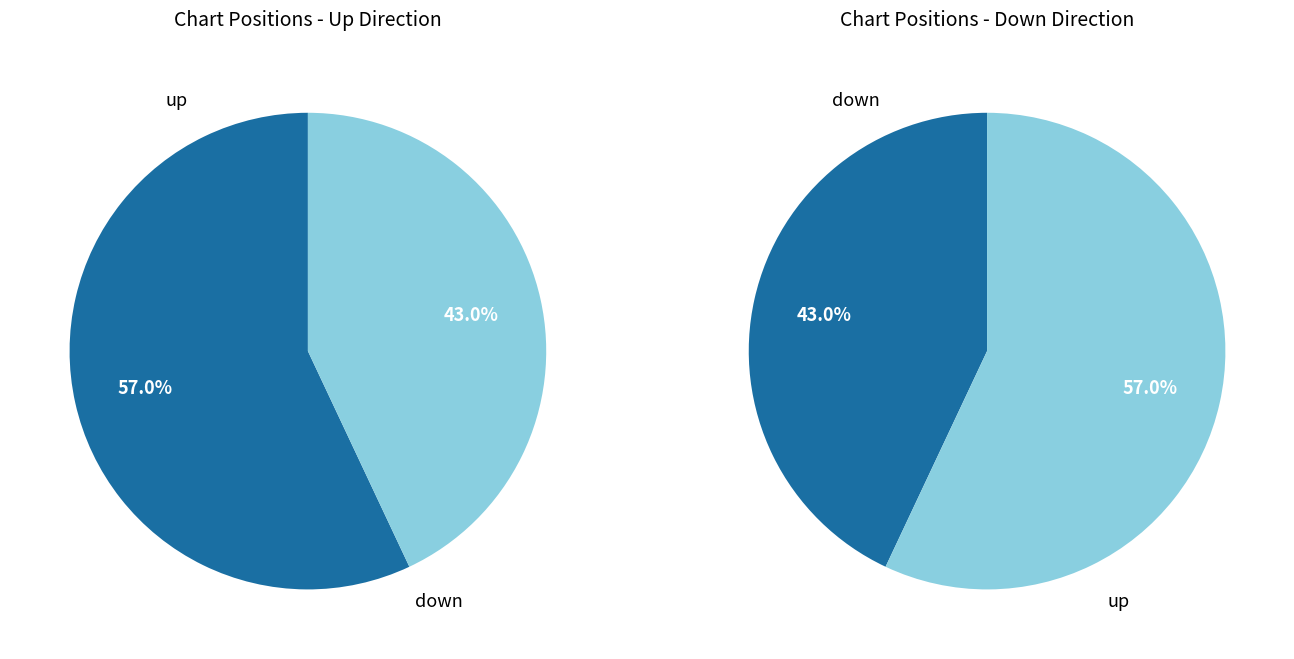

To the nearest percent, what portion does down represent?

43%